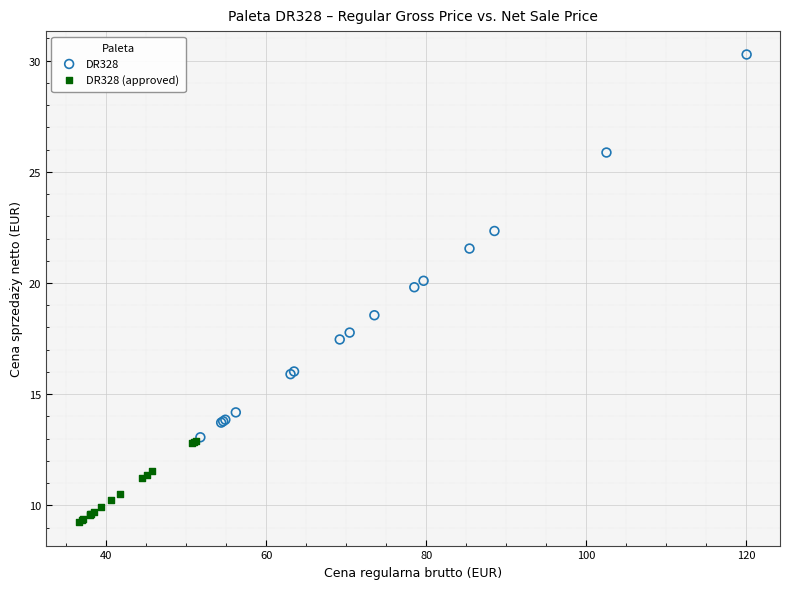

Which series reaches the maximum Y coordinate?

DR328